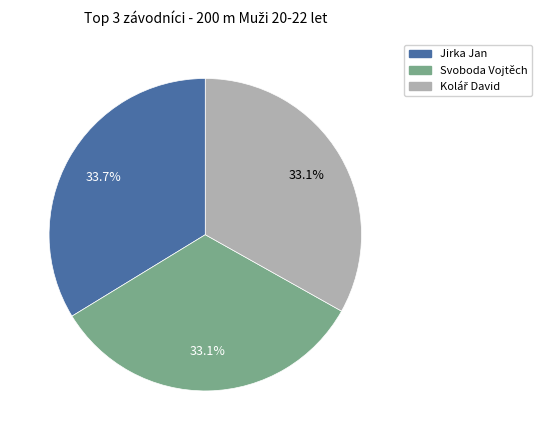

Is there a majority slice in this chart?

No